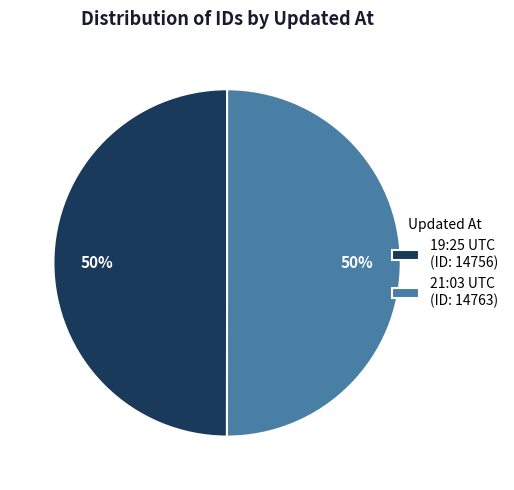

Approximately how many times larger is the value at 21:03 UTC (ID: 14763) compared to 19:25 UTC (ID: 14756)?

1.0